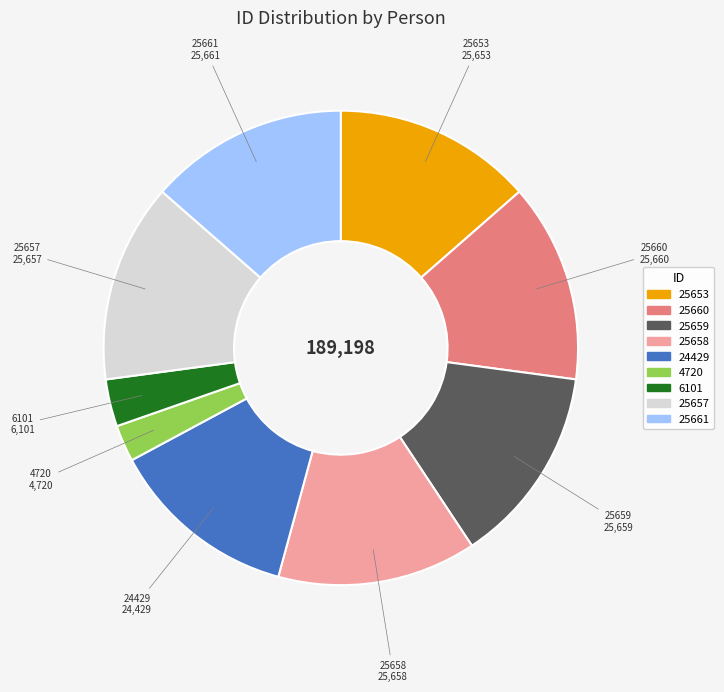

Does any single category account for the majority?

No